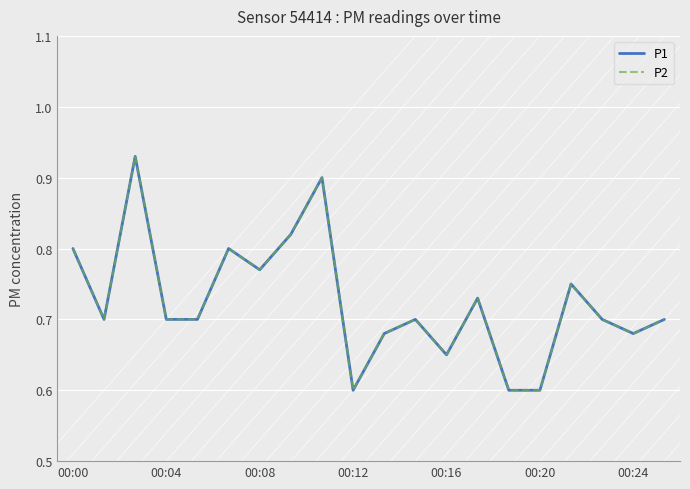

Does the chart display data point markers on the line(s)?

No